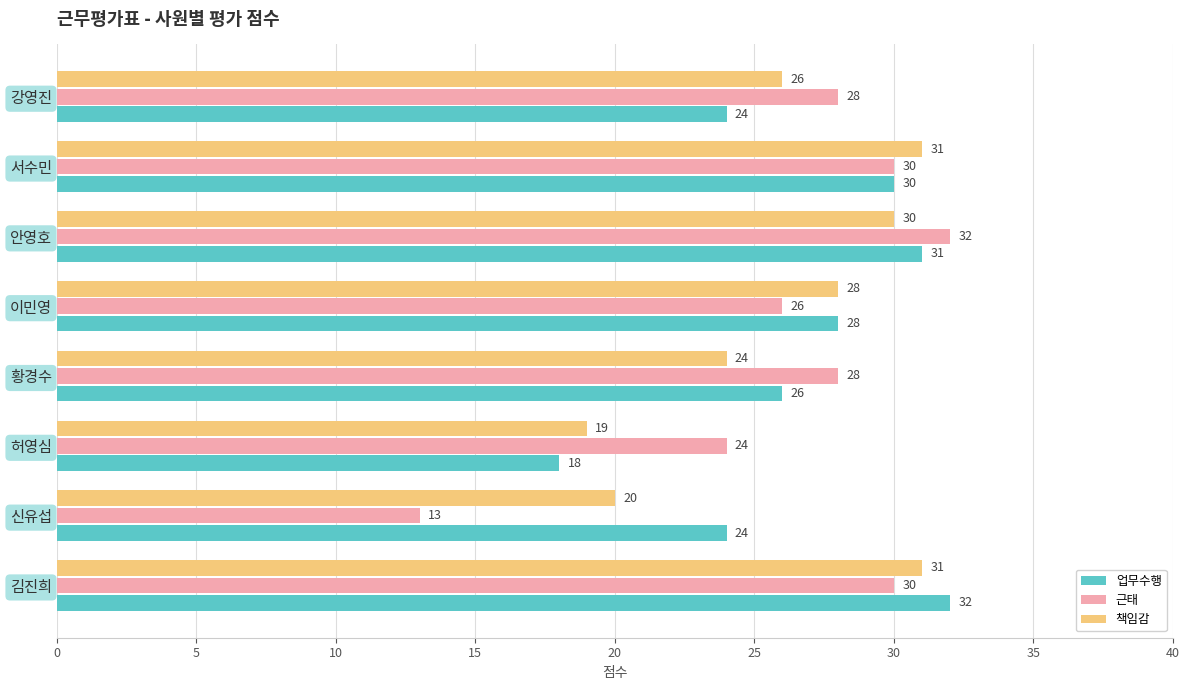

What are all the series names shown in the legend?

업무수행, 근태, 책임감